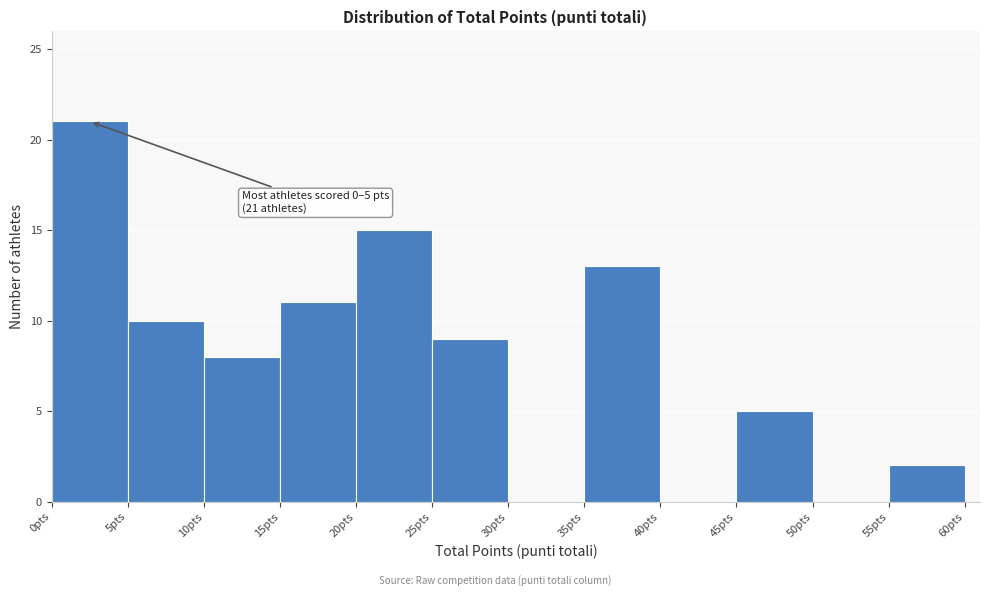

Which range on the x-axis has the tallest bar?

0 to 5